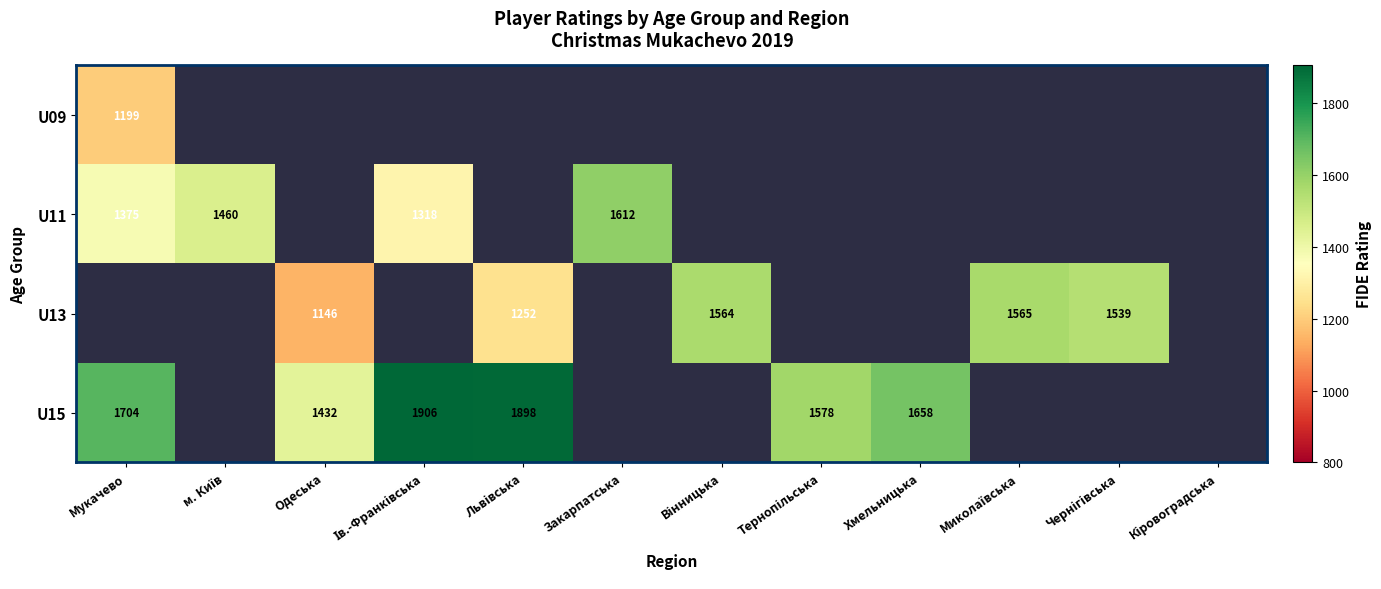

Is it true that U11 equals 1612 at Закарпатська?

True